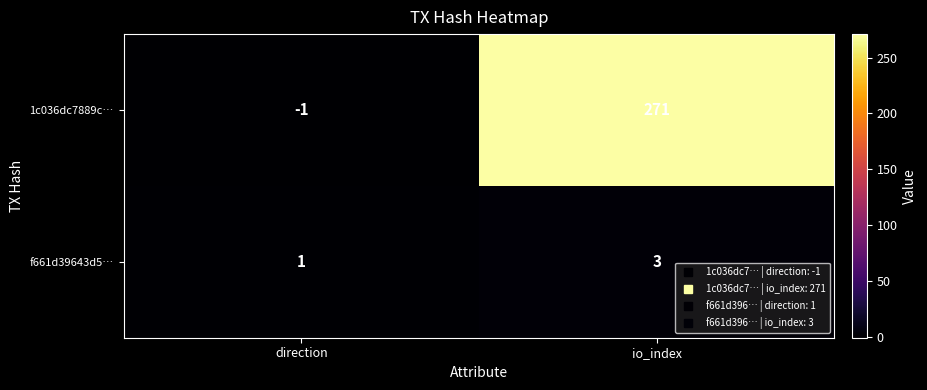

Rank the series by their maximum value, from highest to lowest.

1c036dc7889c…, f661d39643d5…